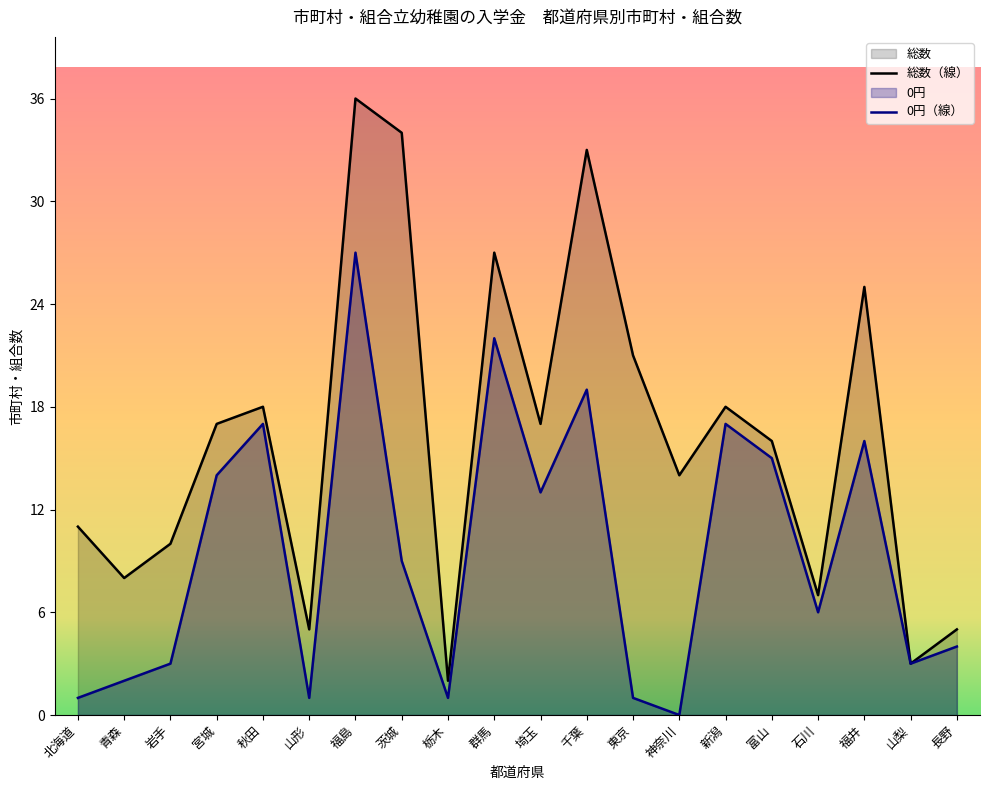

What are all the series names shown in the legend?

総数, 0円